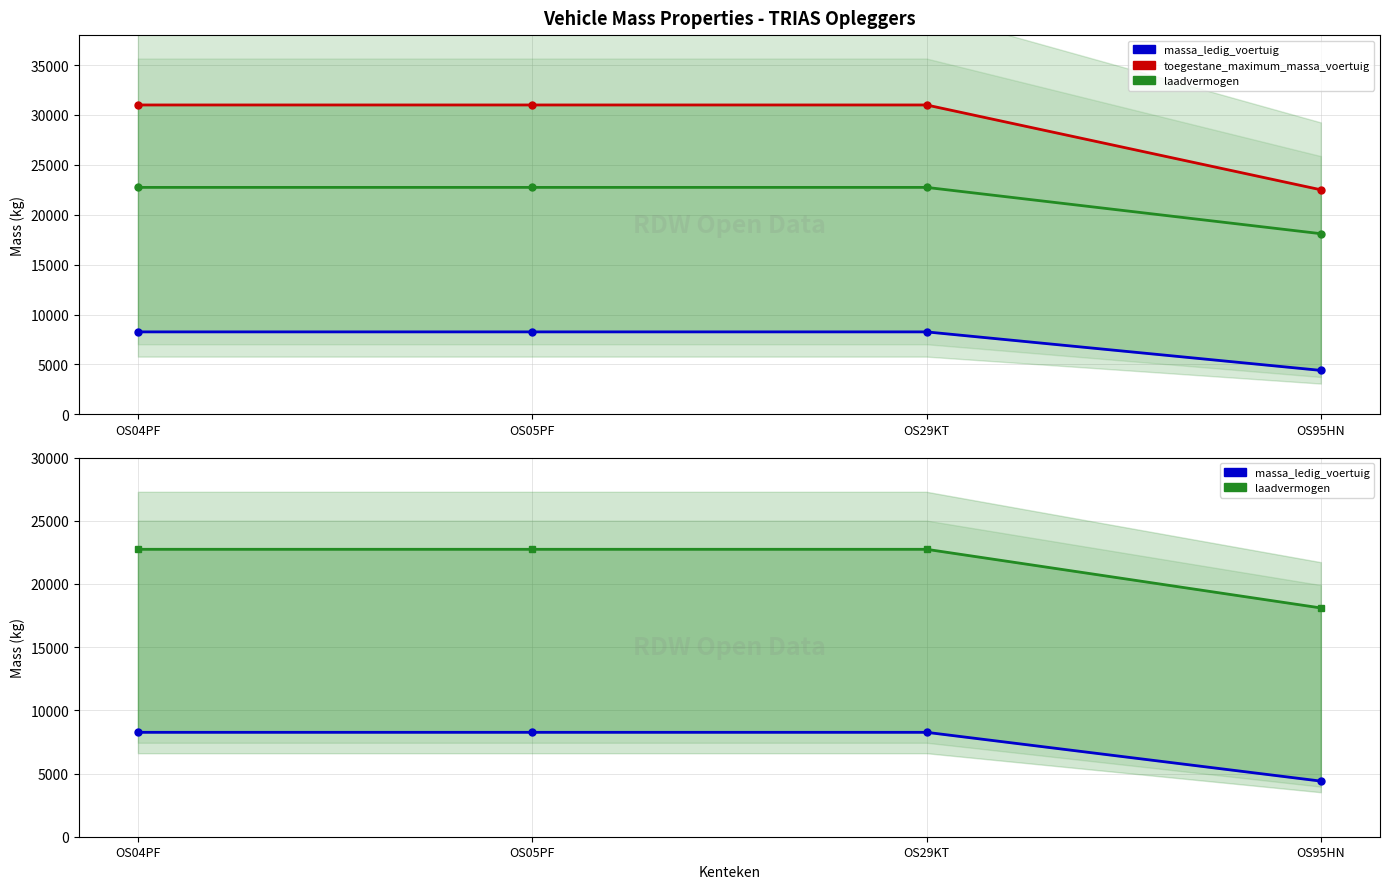

At which category is the sum across all series the highest?

OS04PF